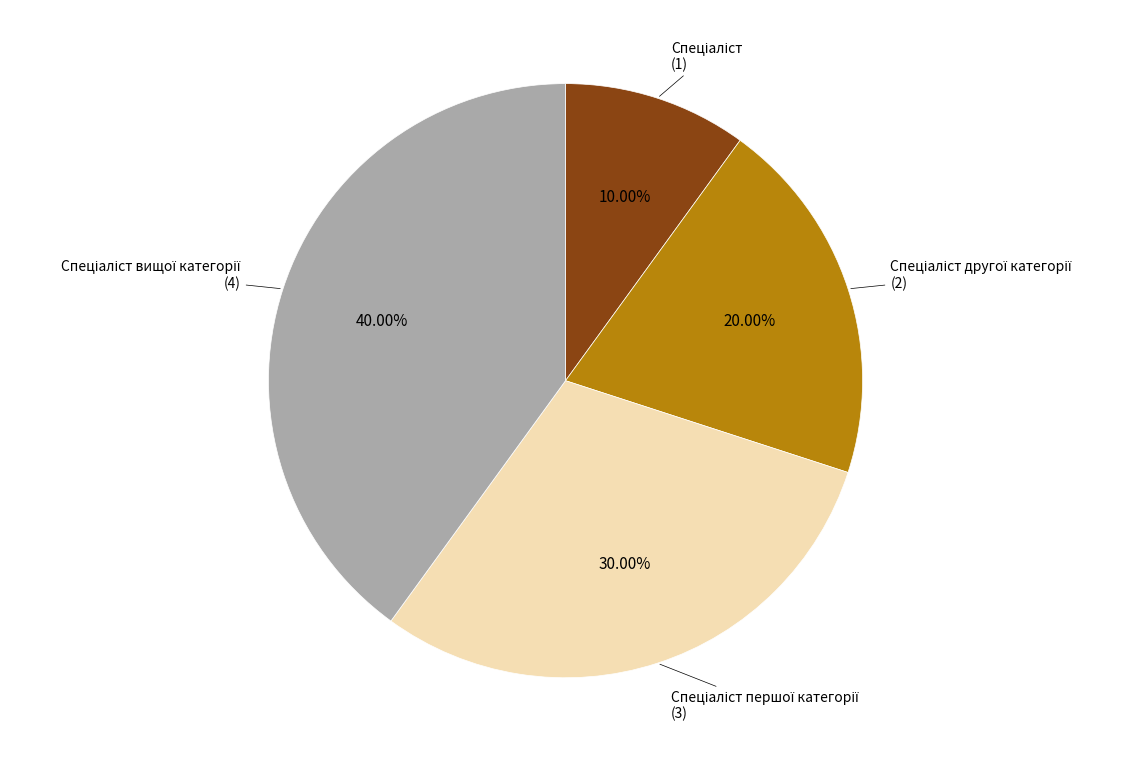

Is there any slice that represents more than half of the pie?

No